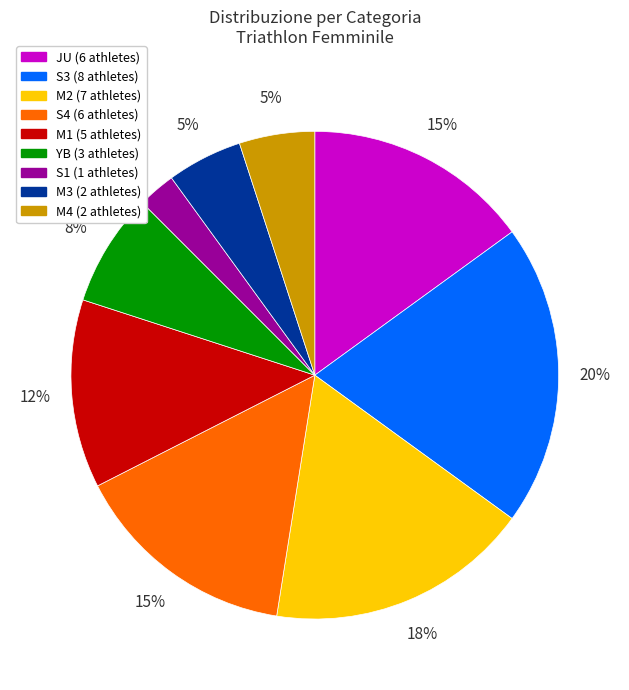

Does any single category account for the majority?

No